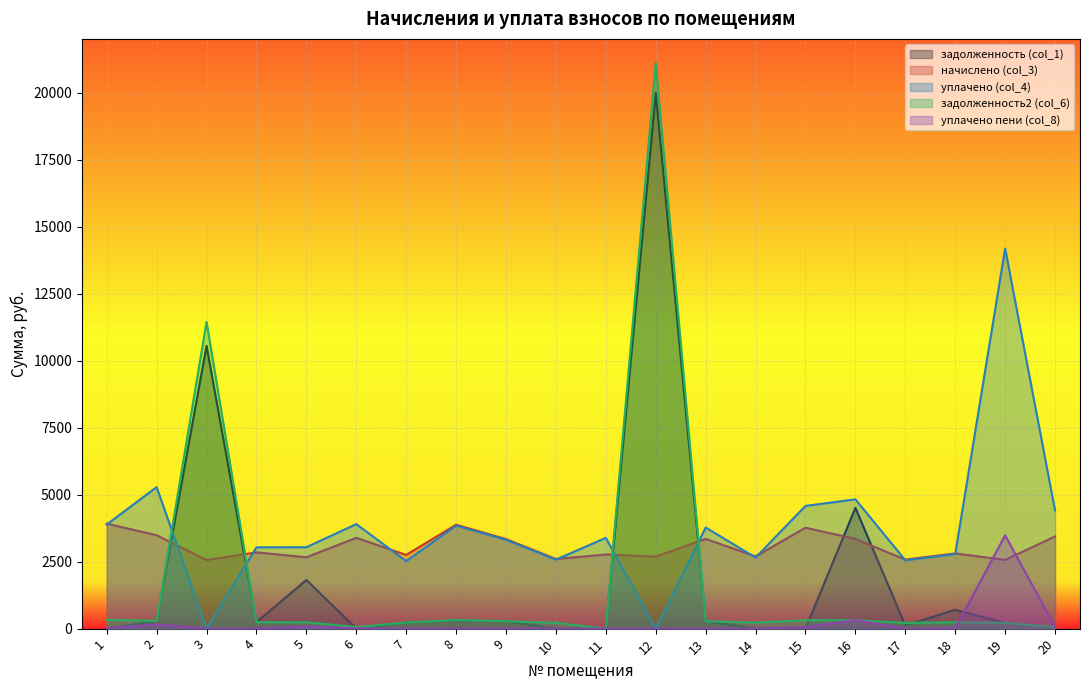

Reading left to right, list all the values displayed in this chart.

задолженность (col_1): 1=0.0	2=290.4	3=10550.4	4=237.1	5=1815.3	6=0.0	7=229.1	8=298.0	9=278.4	10=0.0	11=0.0	12=19985.4	13=279.1	14=0.0	15=0.0	16=4505.8	17=119.0	18=702.1	19=213.8	20=58.5
начислено (col_3): 1=3916.1	2=3484.6	3=2557.4	4=2845.2	5=2661.4	6=3388.6	7=2749.2	8=3876.1	9=3340.7	10=2597.4	11=2765.3	12=2685.4	13=3348.6	14=2693.3	15=3764.3	16=3348.6	17=2573.4	18=2805.2	19=2565.5	20=3436.6
уплачено (col_4): 1=3882.8	2=5280.0	3=0.0	4=3033.9	5=3037.0	6=3898.7	7=2520.1	8=3843.1	9=3312.2	10=2575.3	11=3386.0	12=0.0	13=3772.9	14=2652.2	15=4577.2	16=4824.3	17=2551.5	18=2781.4	19=14182.5	20=4412.7
задолженность2 (col_6): 1=326.3	2=290.4	3=11442.5	4=237.1	5=236.3	6=60.5	7=229.1	8=323.0	9=278.4	10=216.4	11=0.0	12=21100.7	13=279.1	14=224.4	15=313.7	16=312.6	17=214.4	18=235.3	19=213.8	20=58.5
уплачено пени (col_8): 1=10.8	2=158.3	3=0.0	4=4.5	5=76.4	6=11.5	7=0.0	8=0.0	9=0.0	10=0.0	11=4.6	12=0.0	13=2.4	14=0.0	15=47.2	16=319.3	17=0.3	18=9.6	19=3480.7	20=69.1